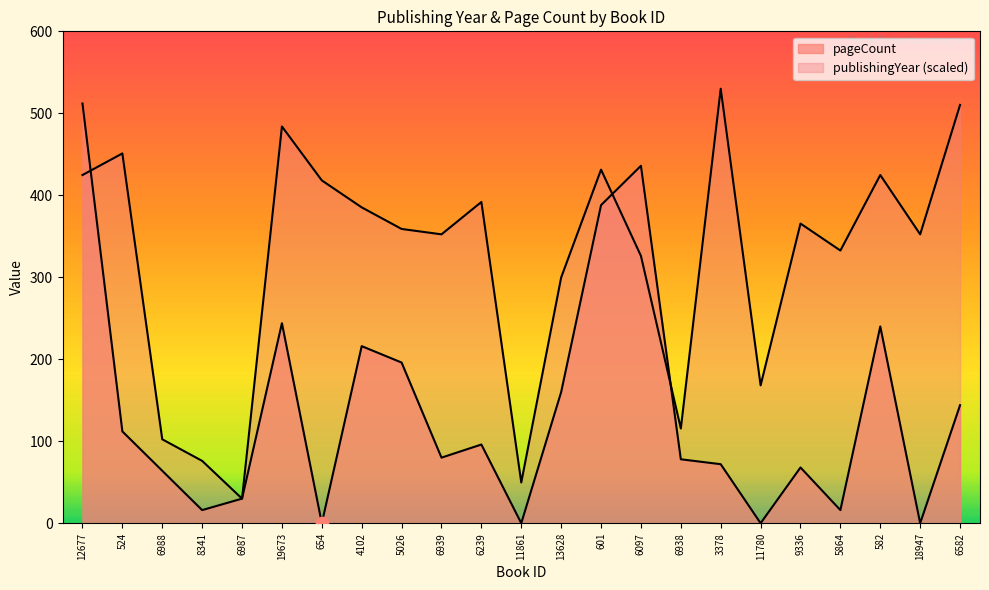

At which category is the sum across all series the highest?

12677